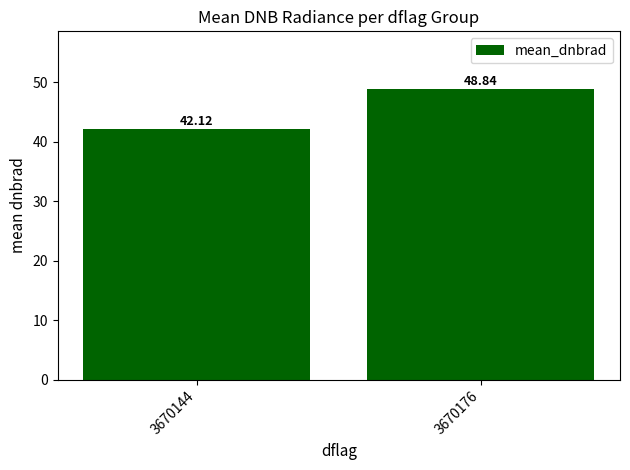

At which label is the value closest to 45?

3670144